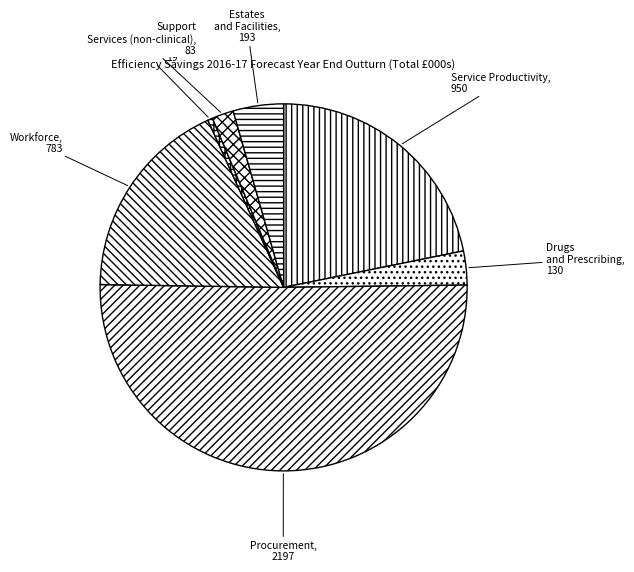

Count the number of slices in the pie.

7